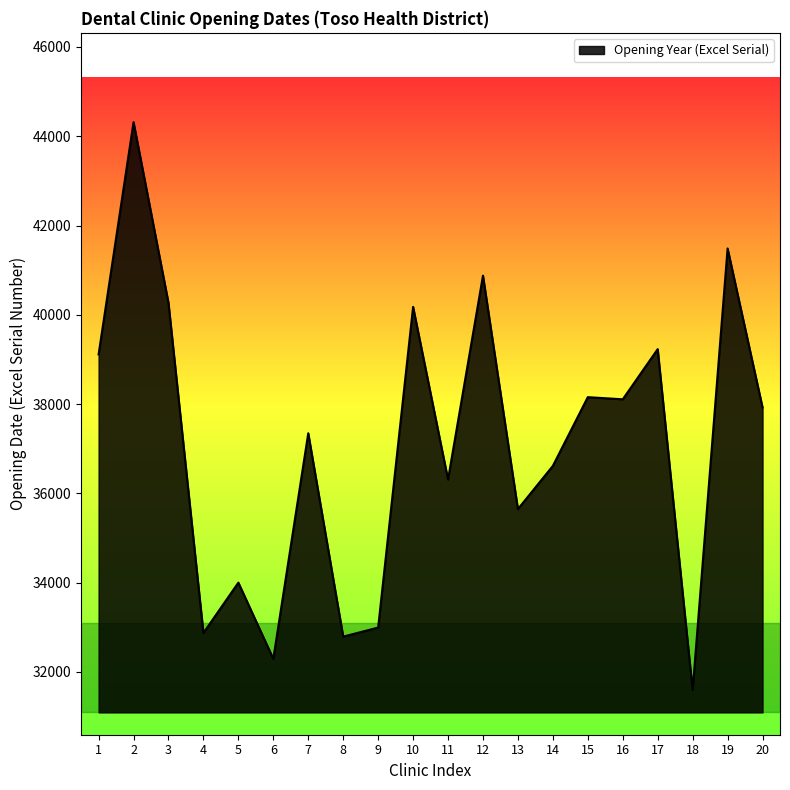

Is it true that the value at 14 is 36617?

True